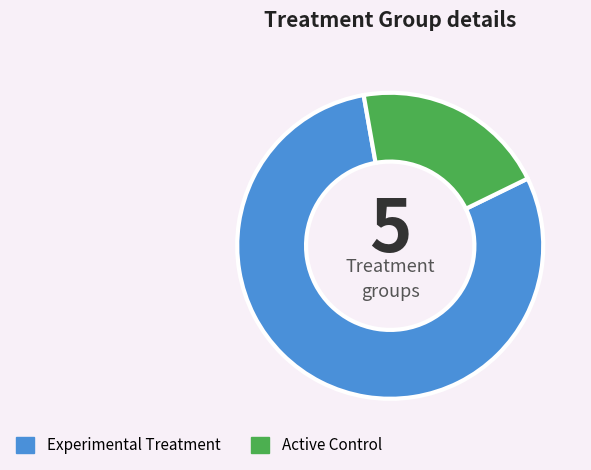

How many slices are in this pie chart?

2